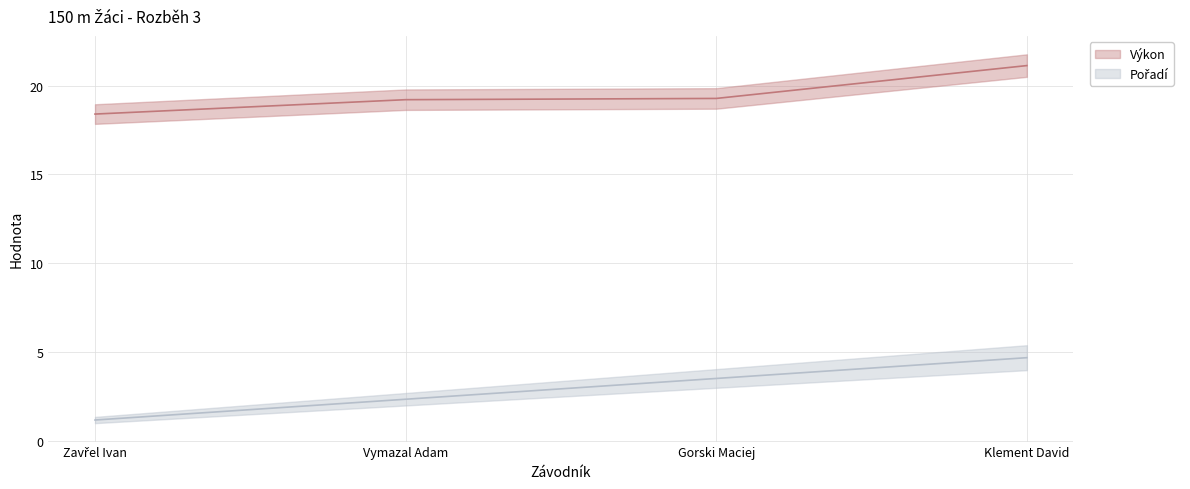

True or false: Pořadí has a value of 3.1 at Klement David.

False